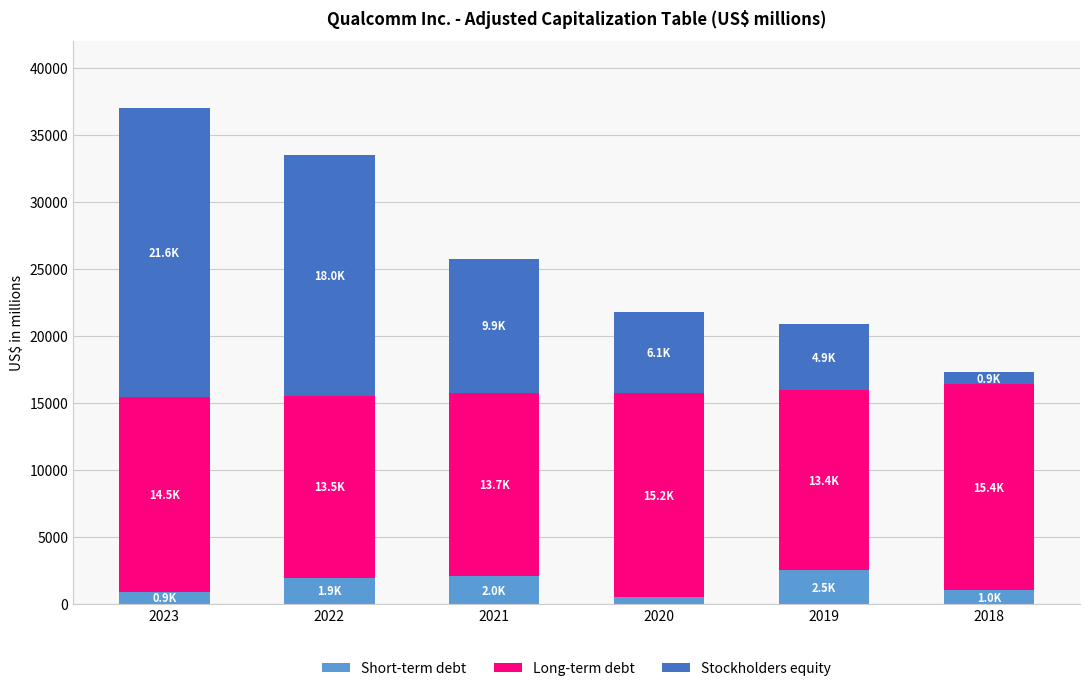

What is the difference between the maximum and minimum values in the Short-term debt series?

1996